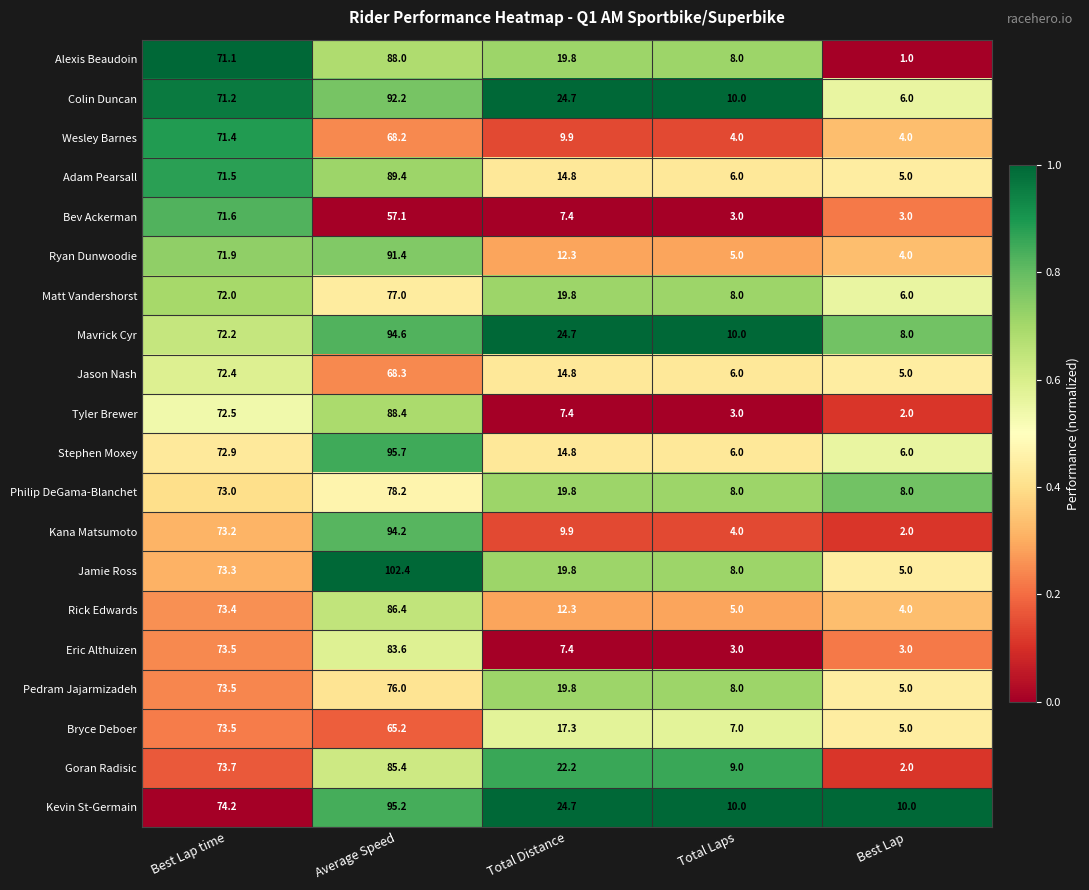

At how many categories does at least one series exceed 4?

5